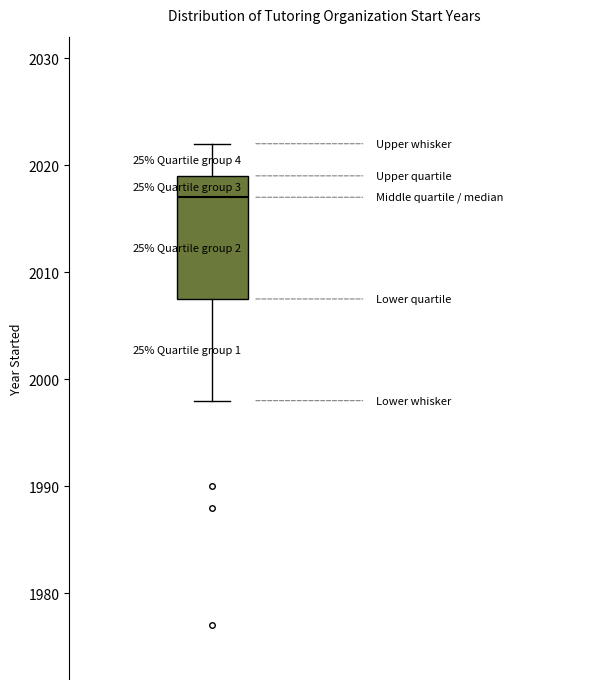

Where does the median line of the box sit on the y-axis? The values are not printed on the chart, so give them approximately, as read against the axis.

2017